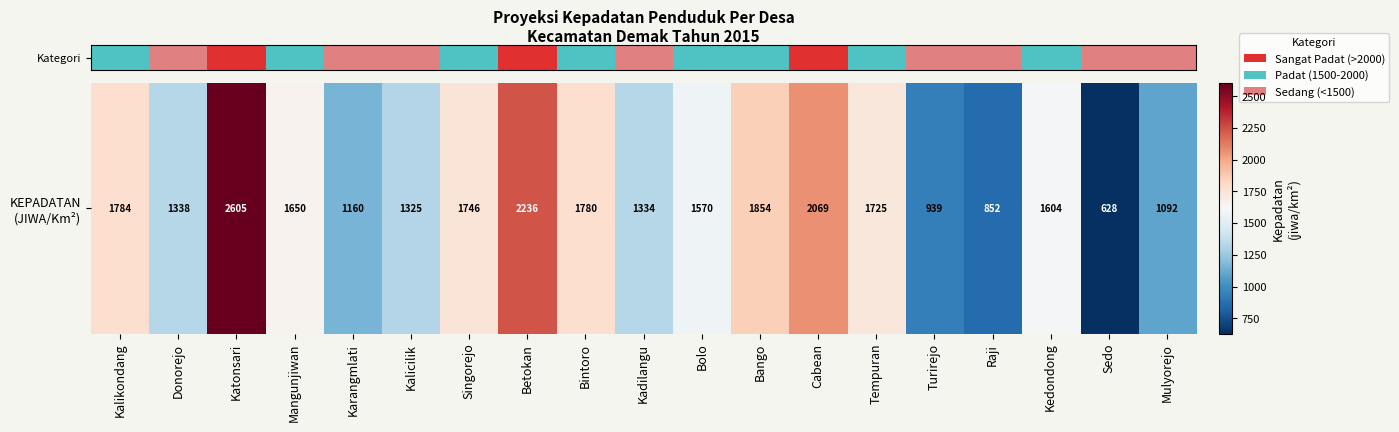

What is the ratio of the value at Cabean to the value at Raji?

2.4